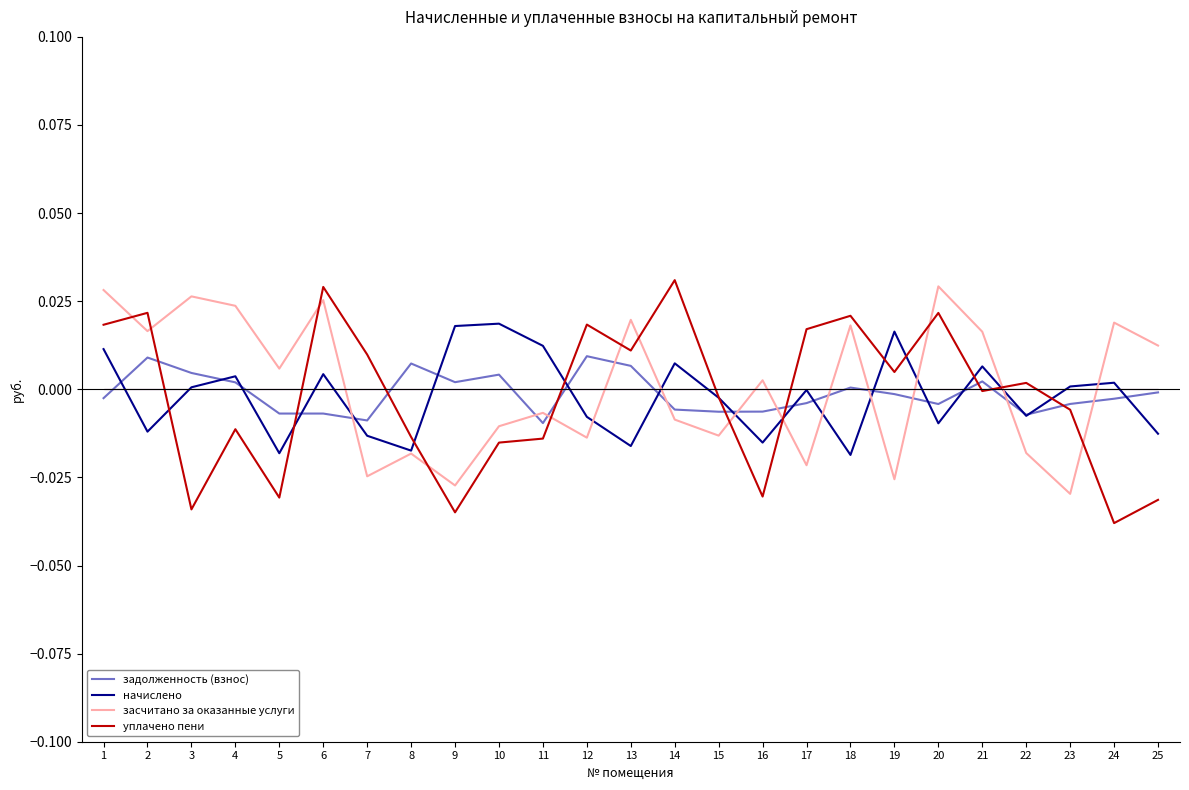

Which label corresponds to the smallest value in the chart?

24